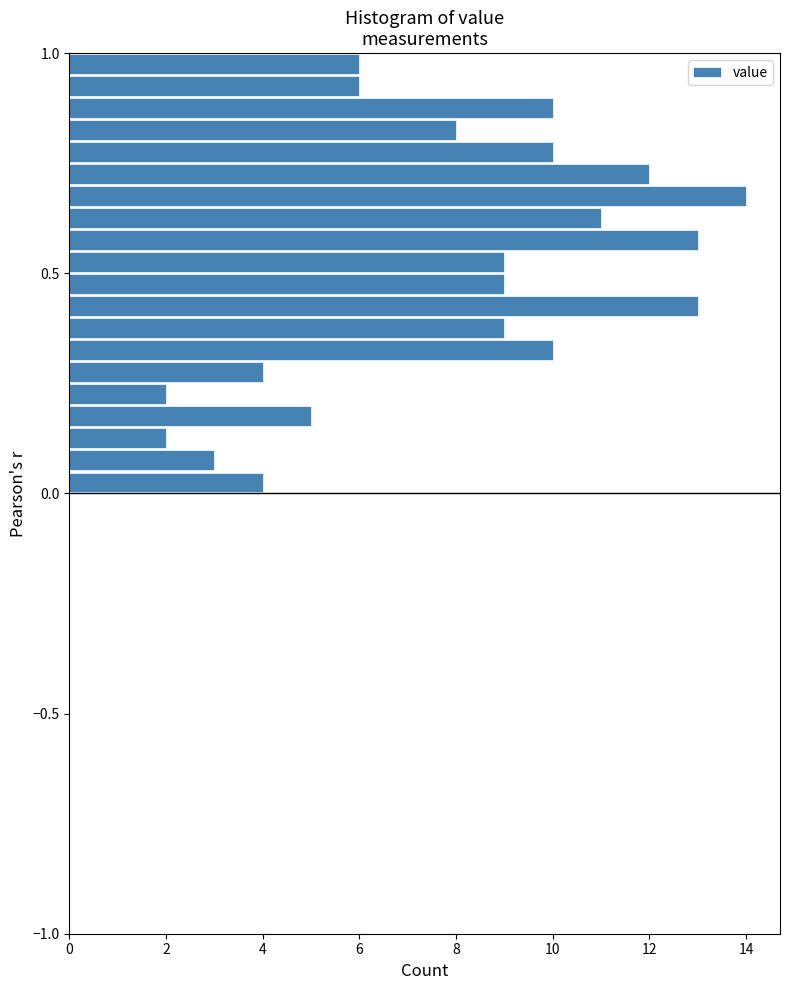

Around what value on the y-axis is the longest bar? Give the approximate position of its centre, as read against the axis.

0.70